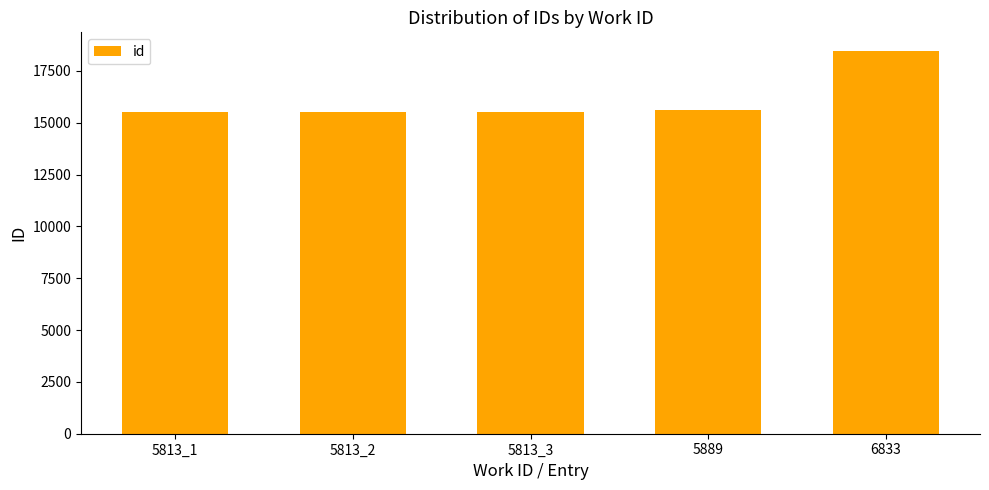

What is the greatest value displayed?

18441